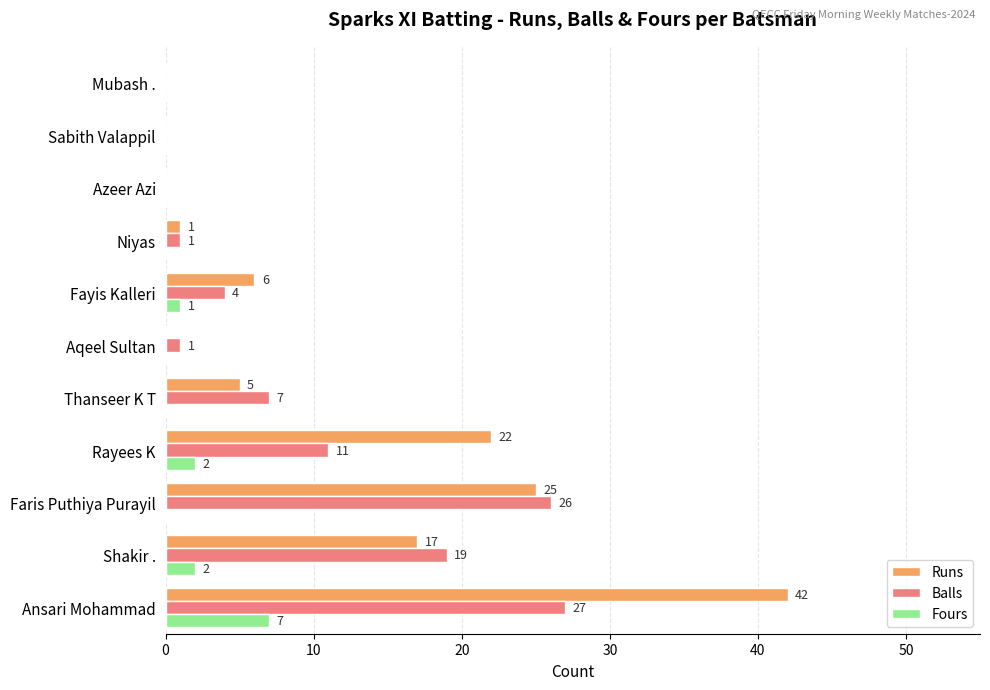

How many data points does each series have?

11